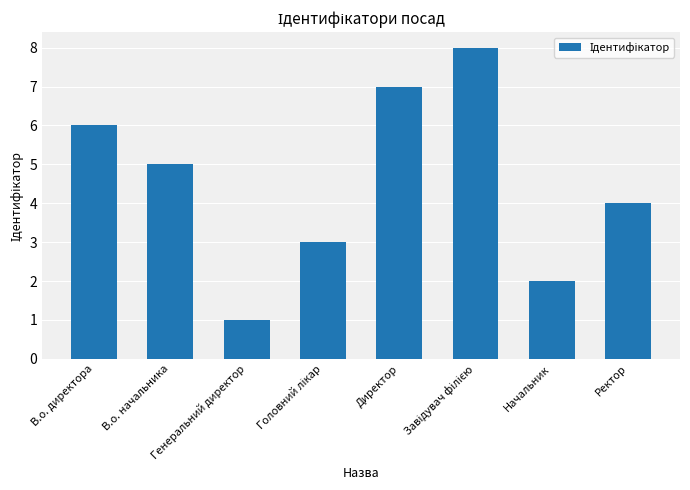

What is the difference between the second highest and second lowest values?

5